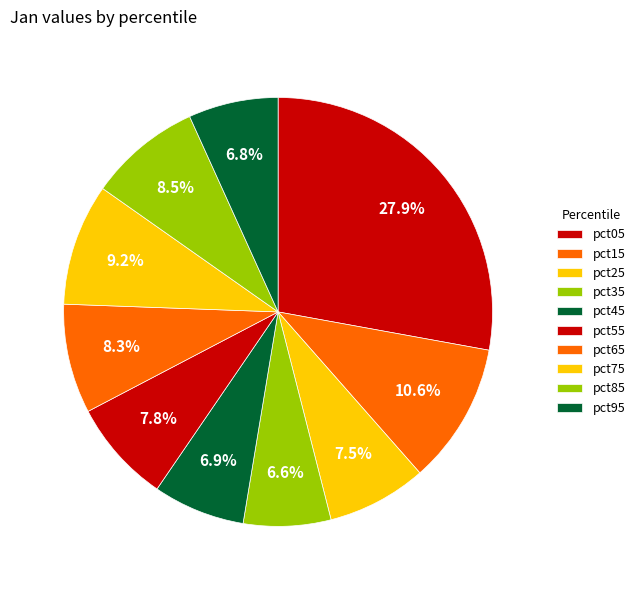

What percentage is the pct95 slice, to the nearest percent?

7%